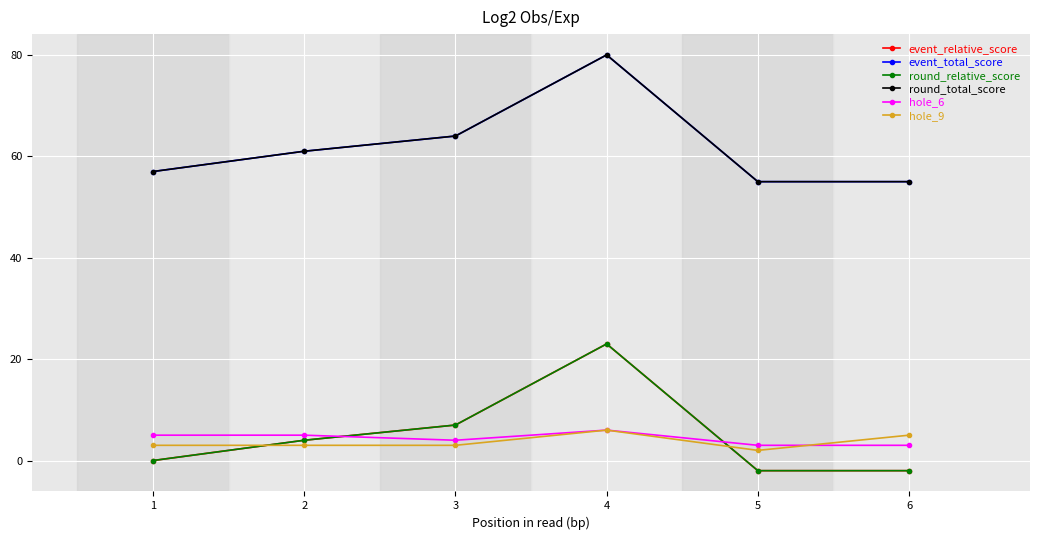

Where is the first local minimum for hole_6?

3